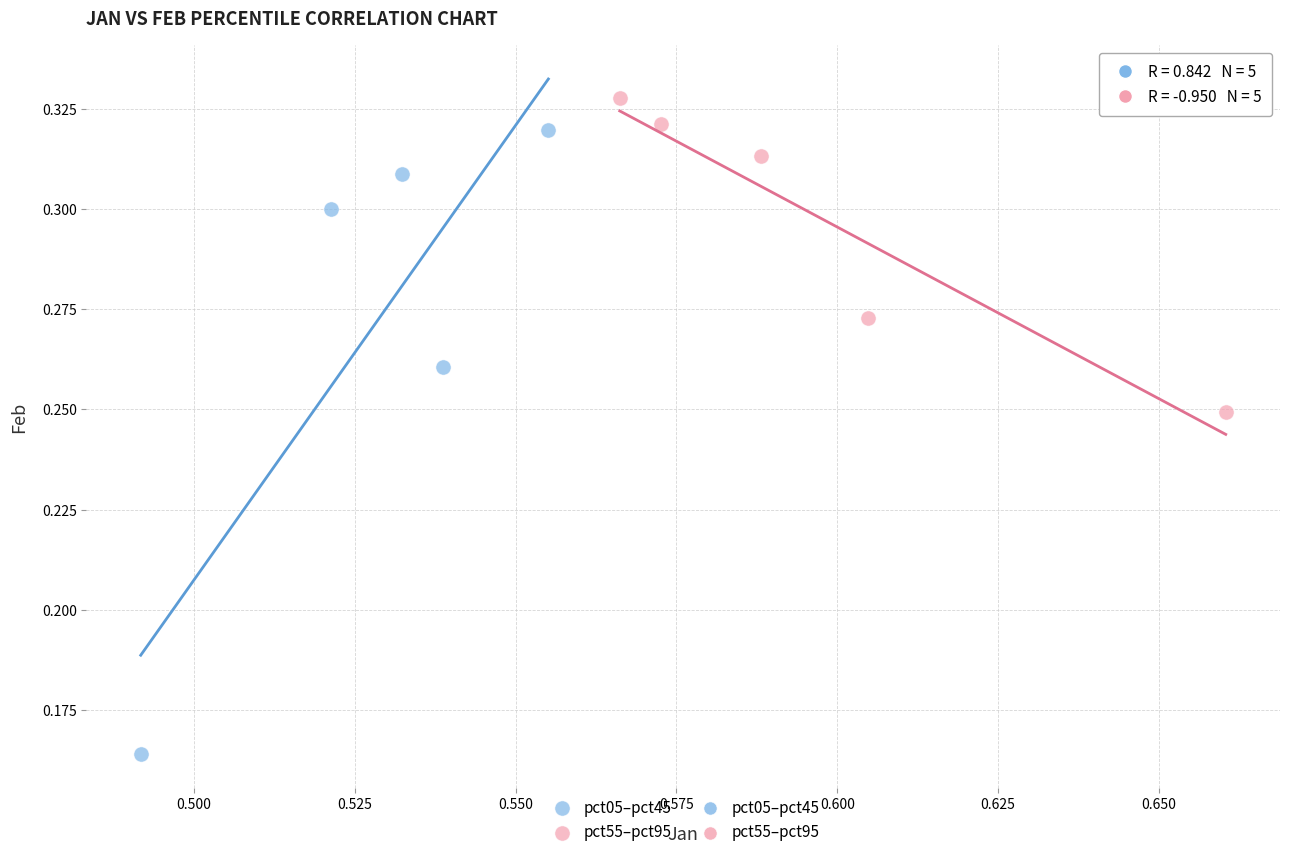

Which series contains the highest Y value?

pct55–pct95